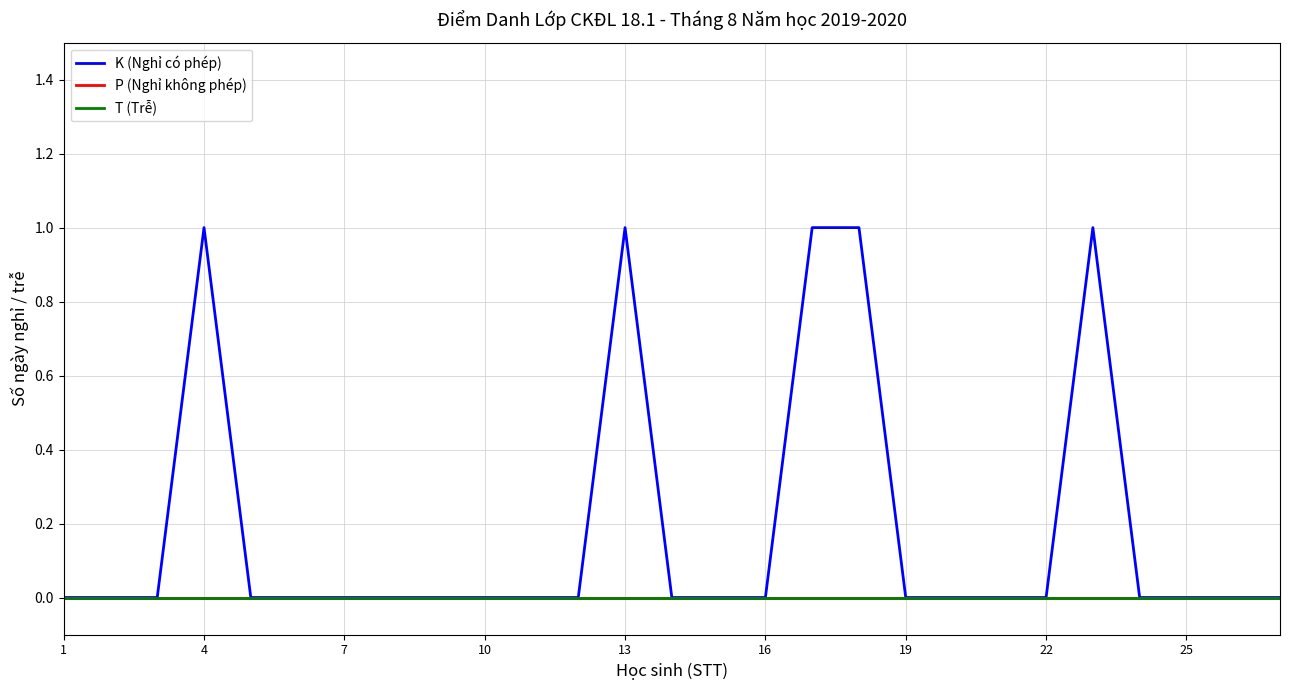

True or false: T (Trễ) and K (Nghỉ có phép) intersect in this chart.

False